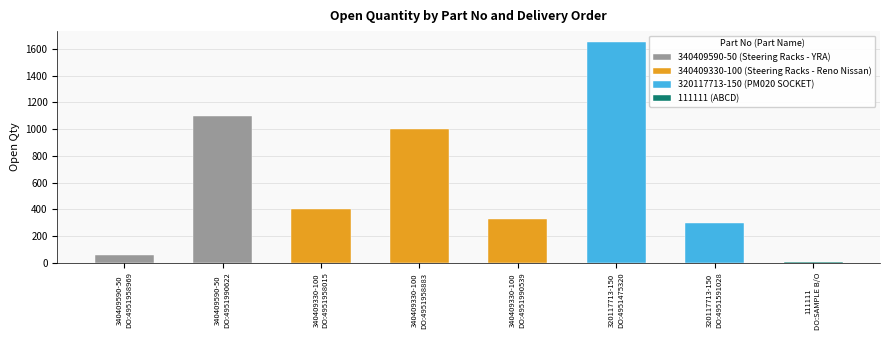

List the labels in order of value, smallest first.

111111
DO:SAMPLE B/O, 340409590-50
DO:4951958969, 320117713-150
DO:4951591028, 340409330-100
DO:4951990539, 340409330-100
DO:4951958015, 340409330-100
DO:4951958883, 340409590-50
DO:4951990622, 320117713-150
DO:4951475320